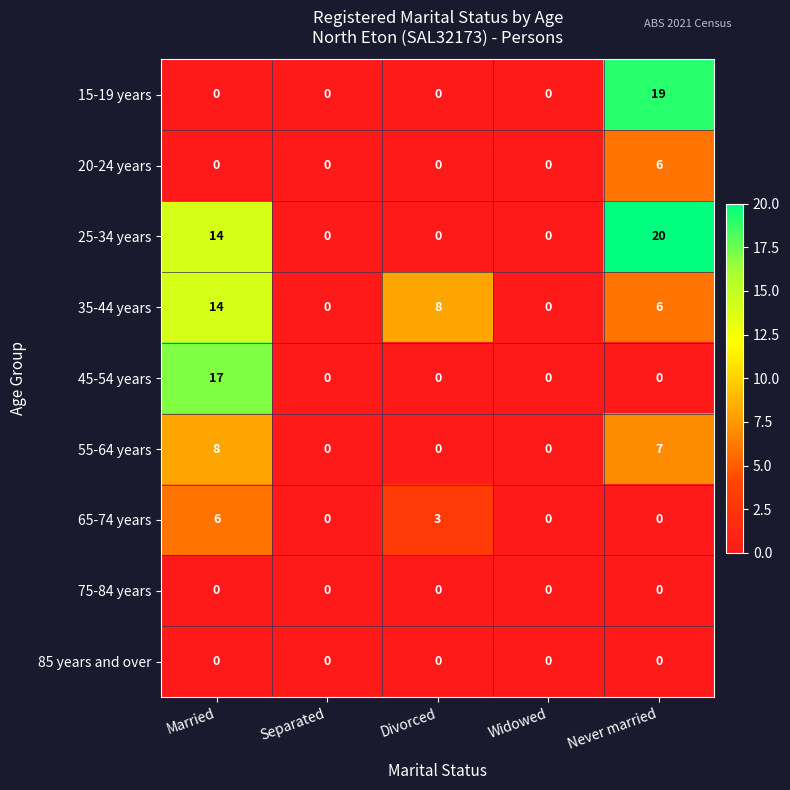

What is the maximum value for 20-24 years?

6